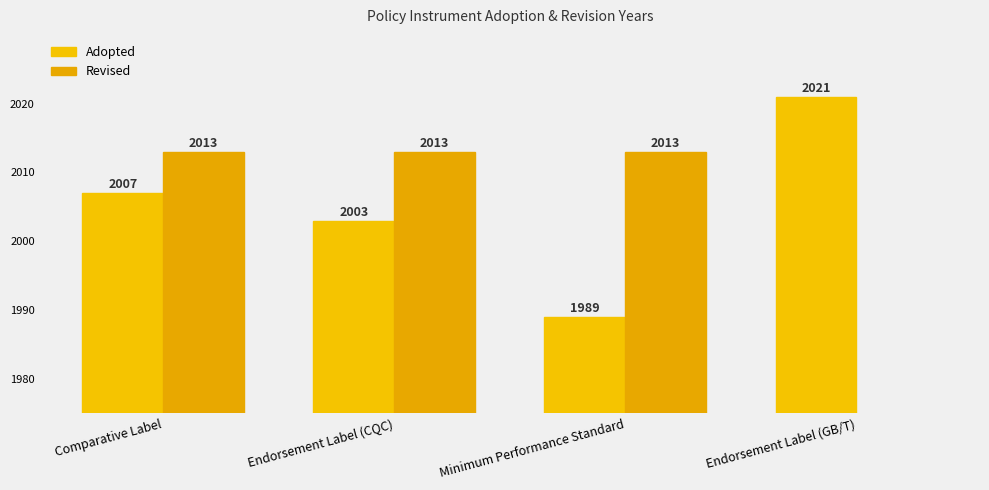

What is the difference between the maximum and minimum values in the Revised series?

2013